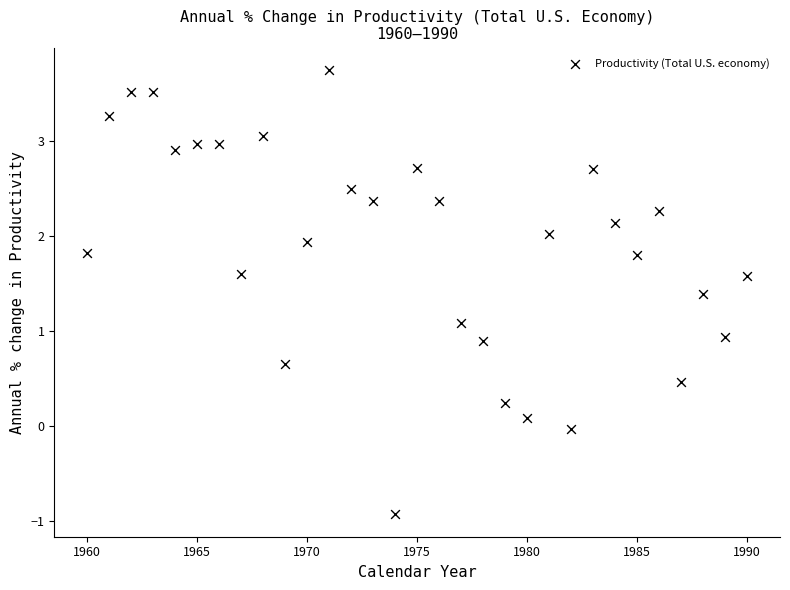

What is the range of X values (max minus min)?

30.0